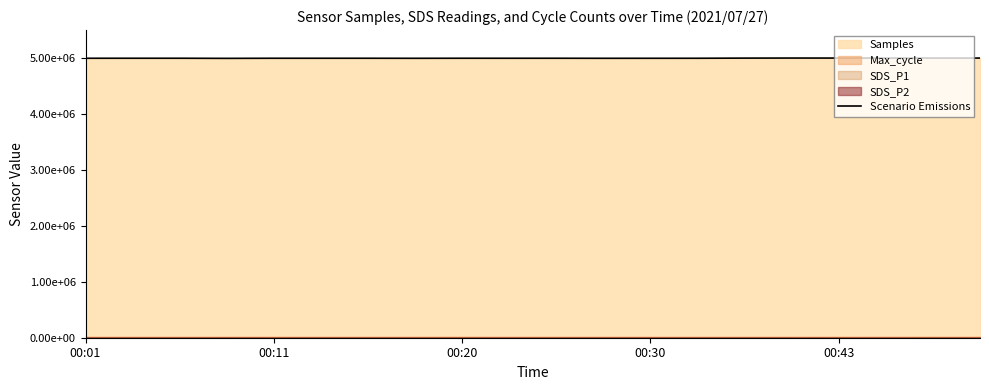

What is the value of the 3rd point from the left?

4992396